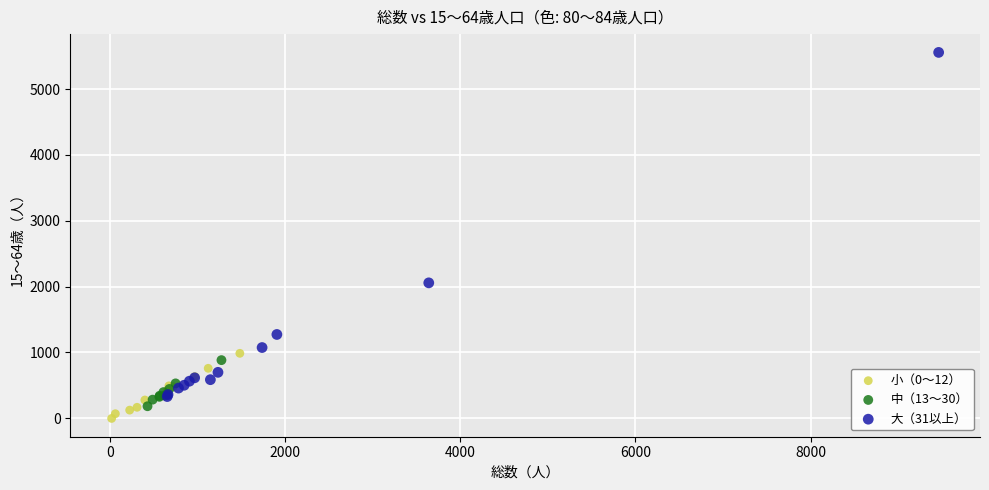

Which series reaches the maximum Y coordinate?

大（31以上）